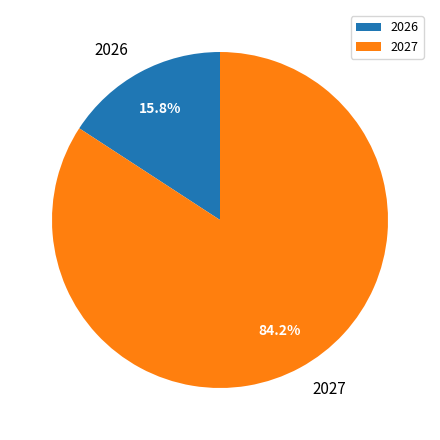

What is the largest slice in the pie chart?

2027